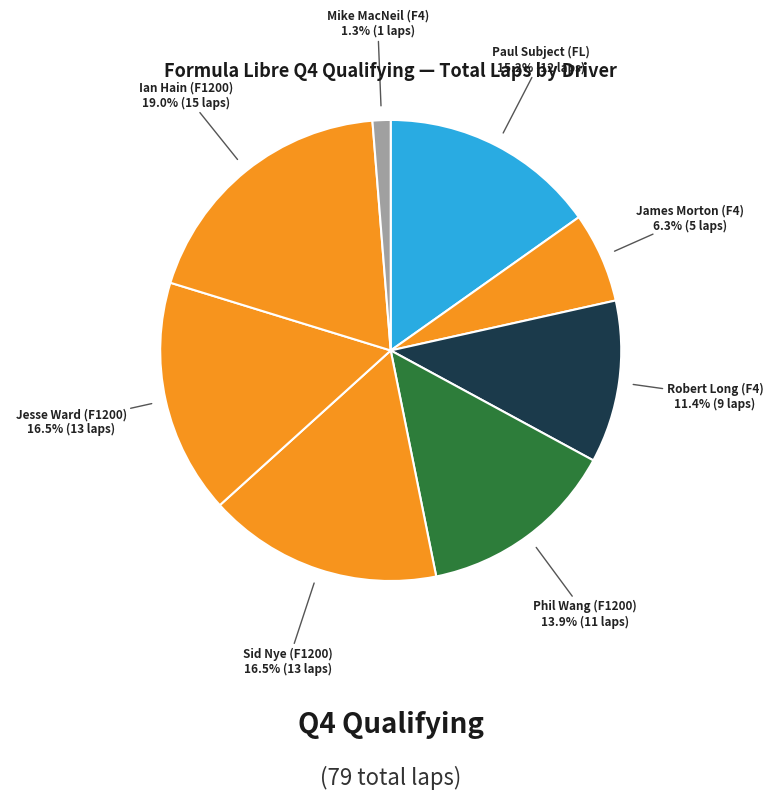

How many slices are in this pie chart?

8